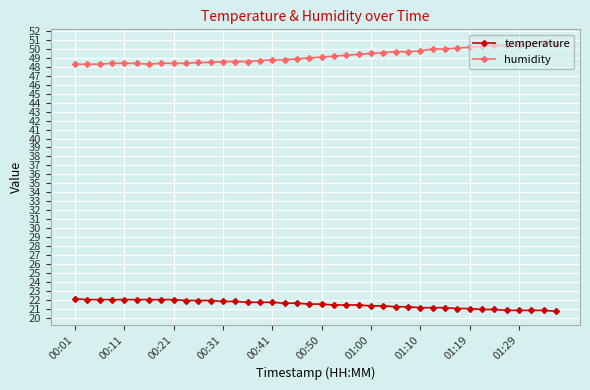

Rank the series by their average value, from lowest to highest.

temperature, humidity